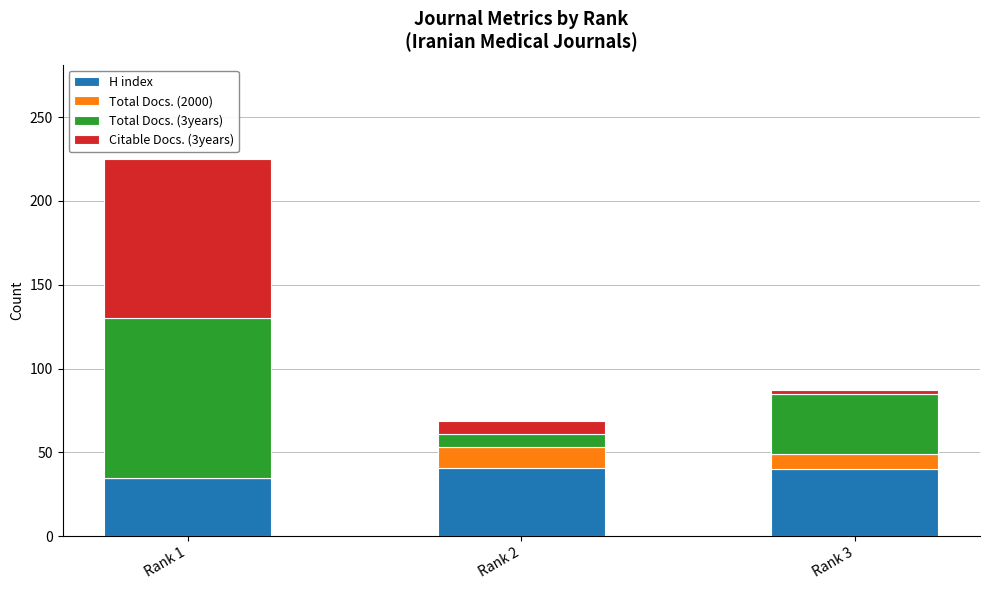

At which category is the sum across all series the highest?

Rank 1